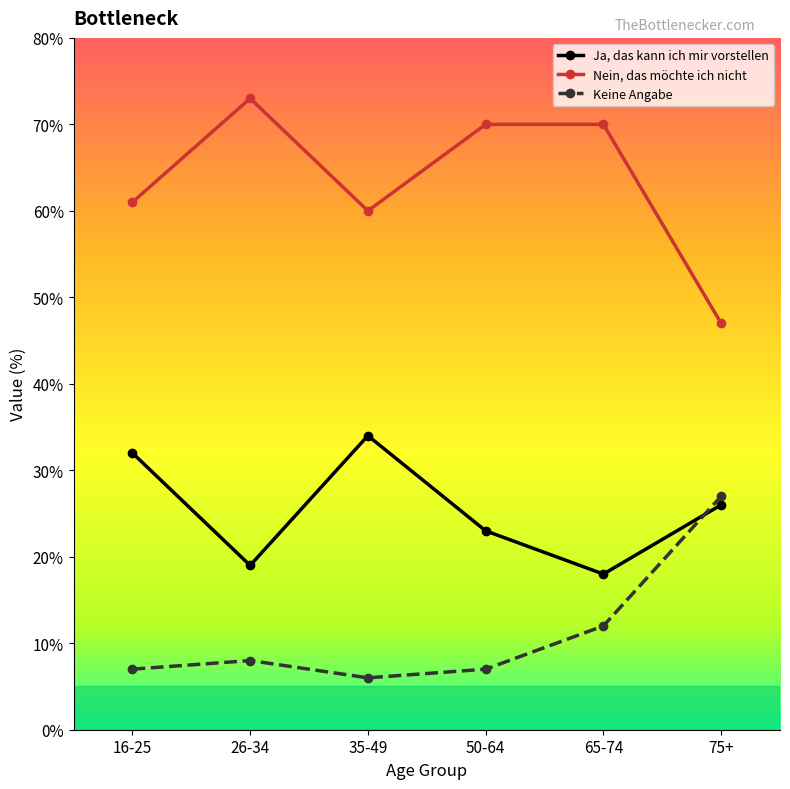

At how many categories does at least one series exceed 68?

3